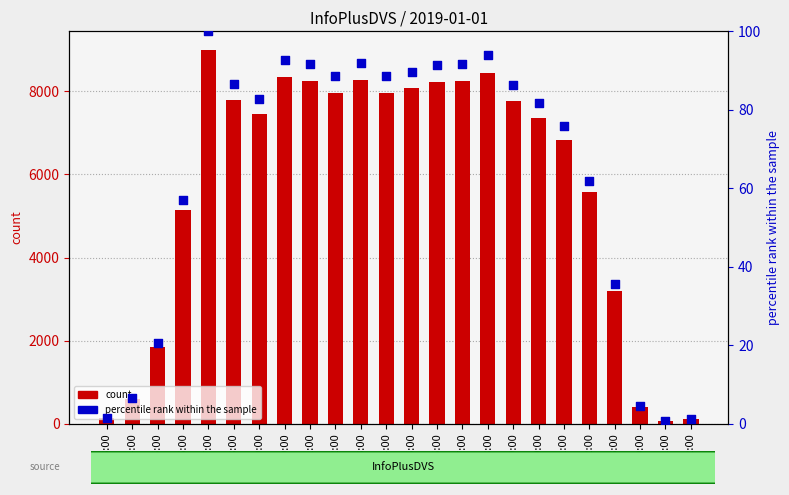

Which series reaches the minimum Y coordinate?

percentile rank within the sample